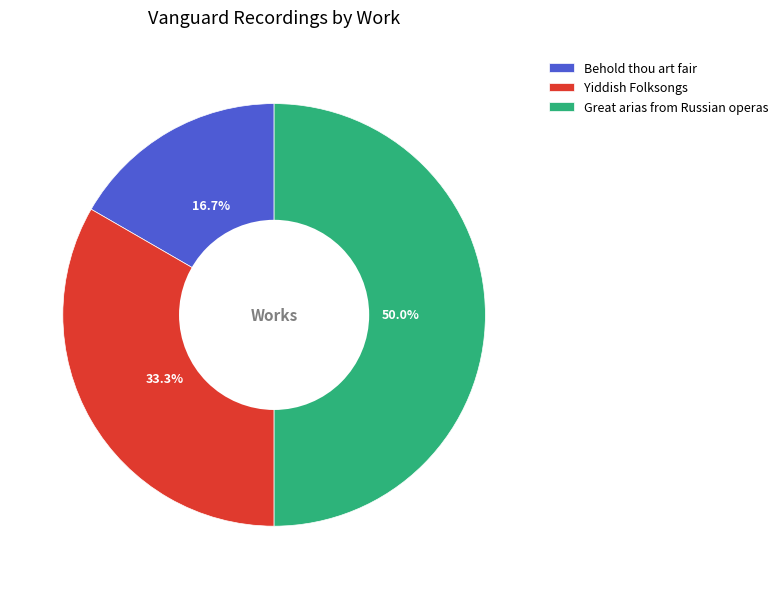

Which category has the biggest portion of the pie?

Great arias from Russian operas